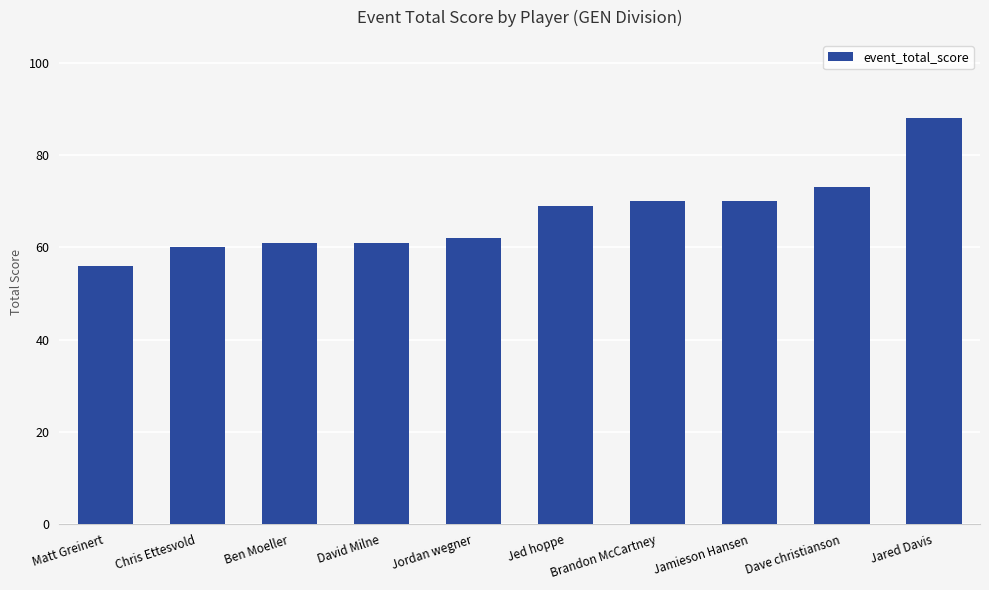

The chart shows a value of 62 at Jordan wegner. True or false?

True